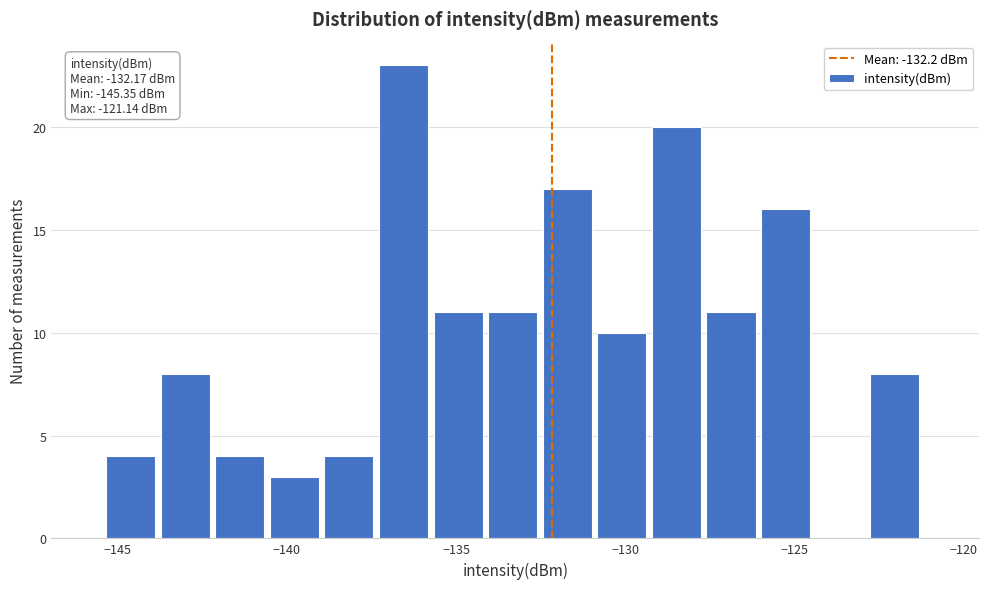

Around what value on the x-axis is the tallest bar? Give the approximate position of its centre, as read against the axis.

-136.5